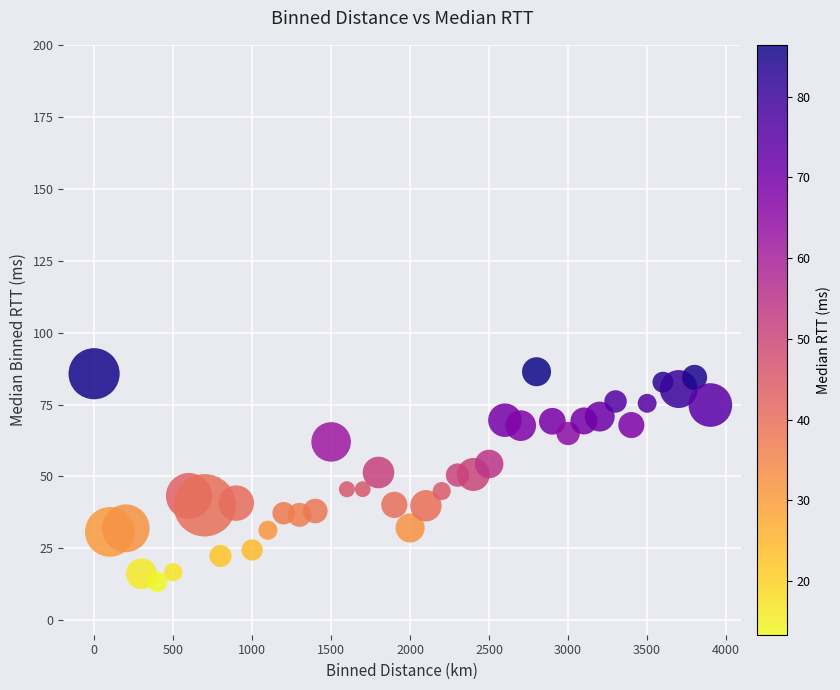

What is the range of X values (max minus min)?

3900.0